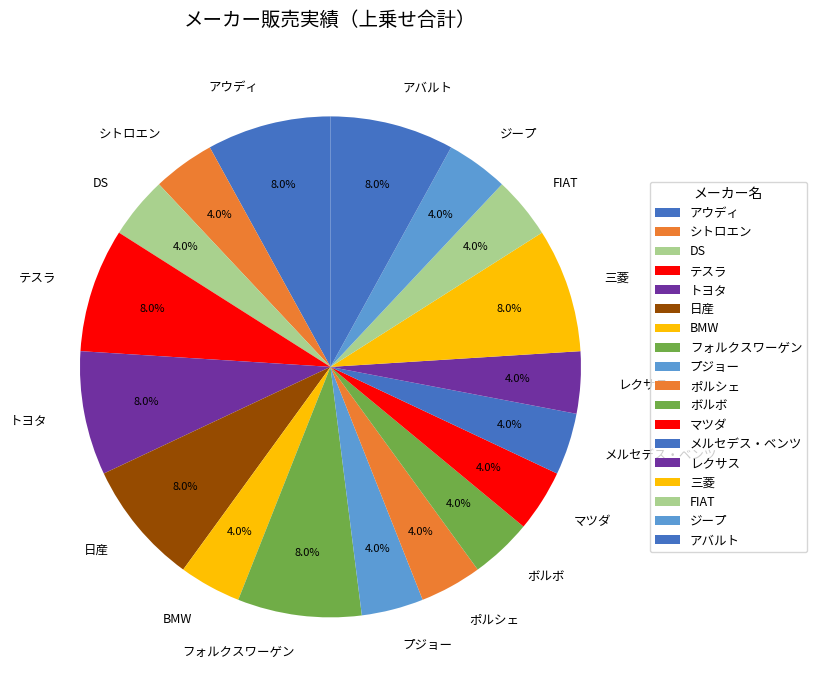

Combined, what portion of the pie is マツダ and BMW?

8.0%